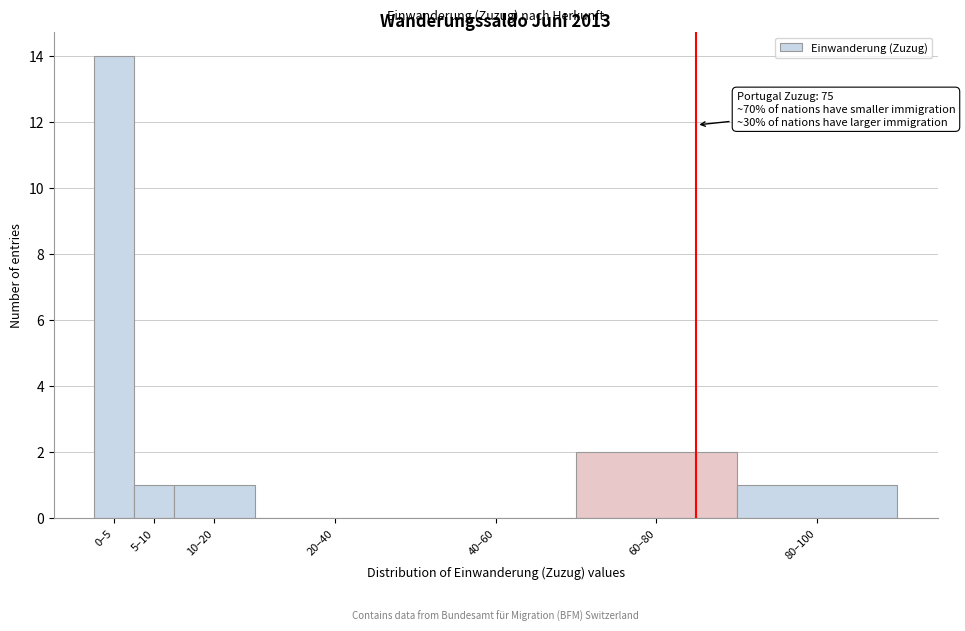

Reading right to left, extract all data points from this chart.

80–100=1	60–80=2	40–60=0	20–40=0	10–20=1	5–10=1	0–5=14